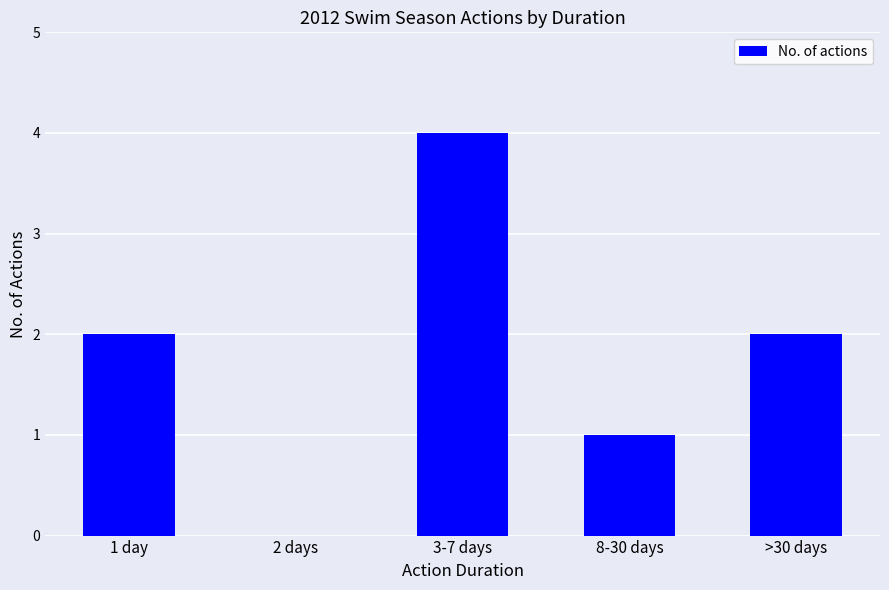

What is the sum of all values?

9